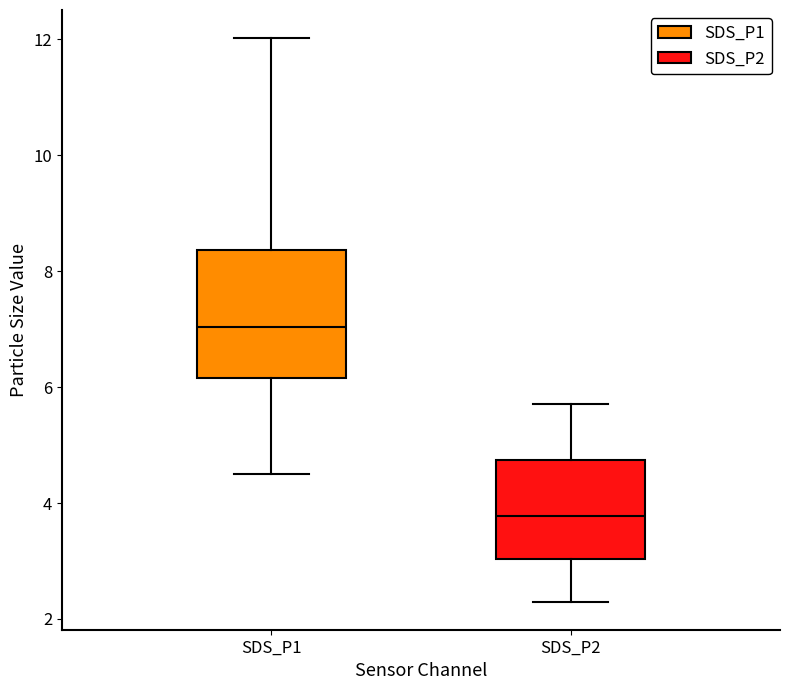

Reading left to right, read every box against the y-axis: the position of its median line, the range the box covers, and the ends of its whiskers. The values are not printed on the chart, so give them approximately, as read against the axis.

SDS_P1: median 7.0, box 6.2 to 8.4, whiskers 4.6 to 12.0
SDS_P2: median 3.8, box 3.0 to 4.8, whiskers 2.4 to 5.8